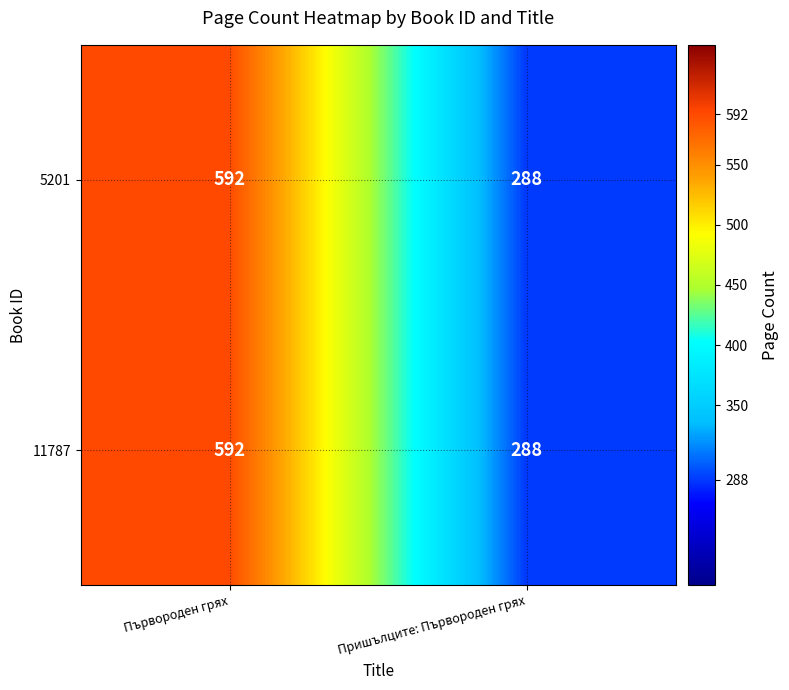

What is the total value across all series at Първороден грях?

1184